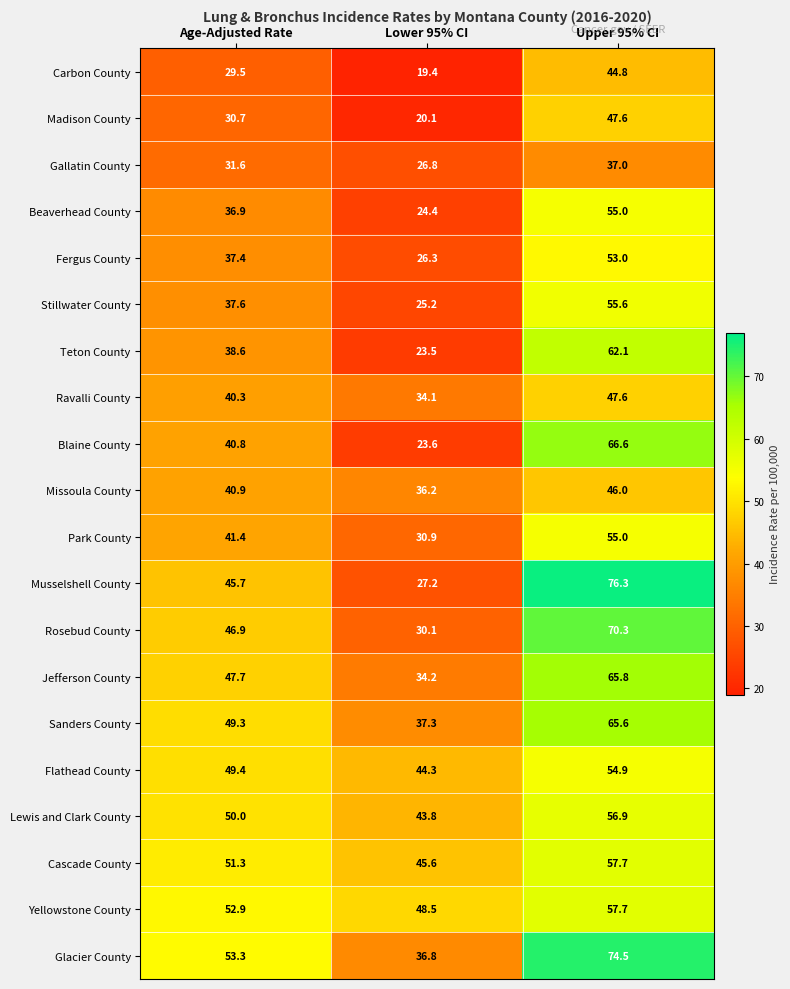

The value of Madison County at Age-Adjusted Rate is 30.7. True or false?

True